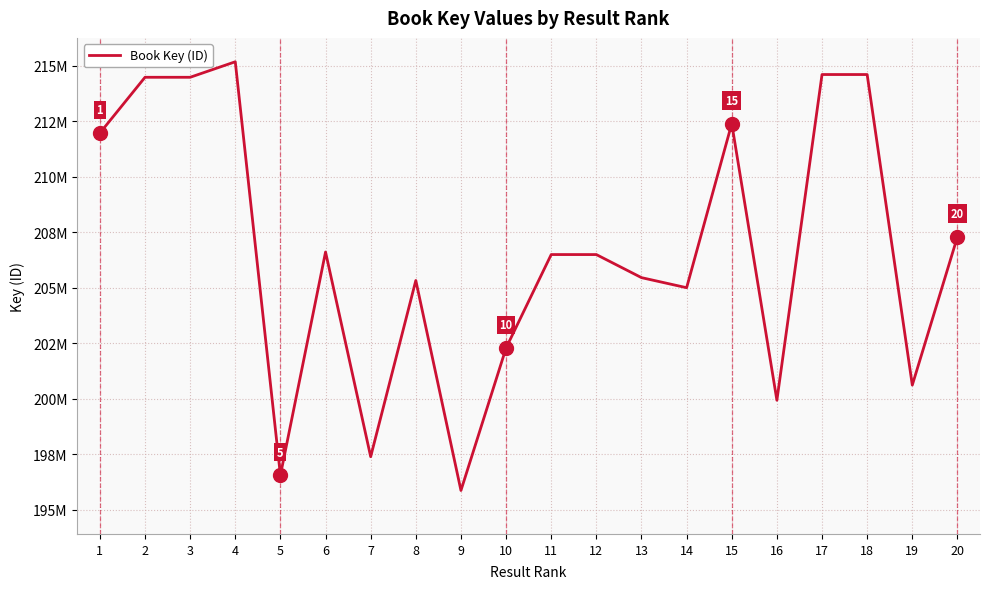

What is the maximum value shown in the chart?

215183395